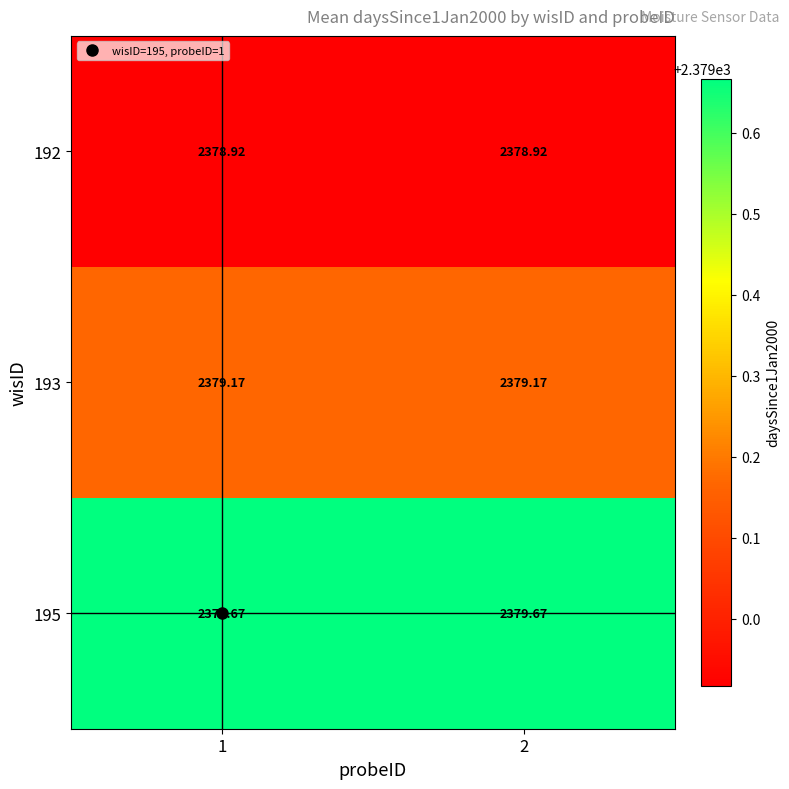

Count the number of data series in this chart.

3